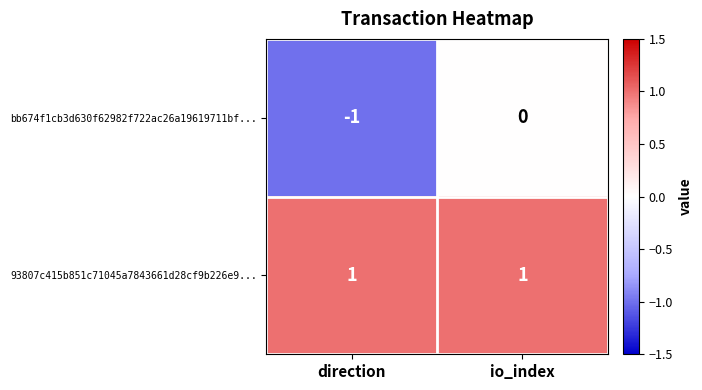

Which label corresponds to the smallest value in the chart?

direction